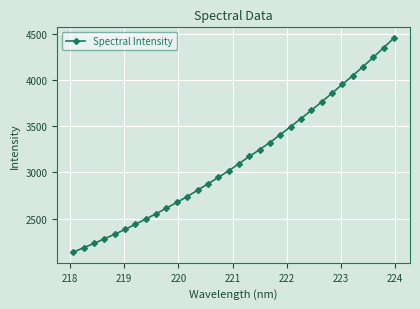

What is the value of the 4th point from the left?

2282.7